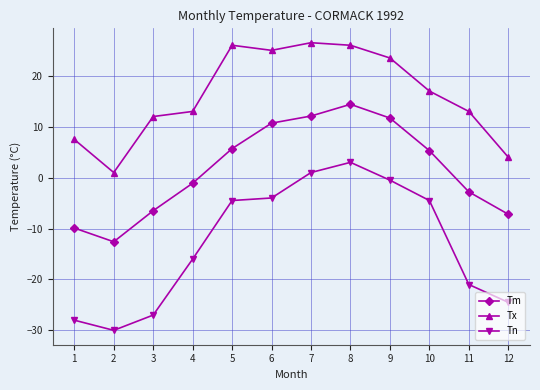

Which series has the widest spread of values?

Tn